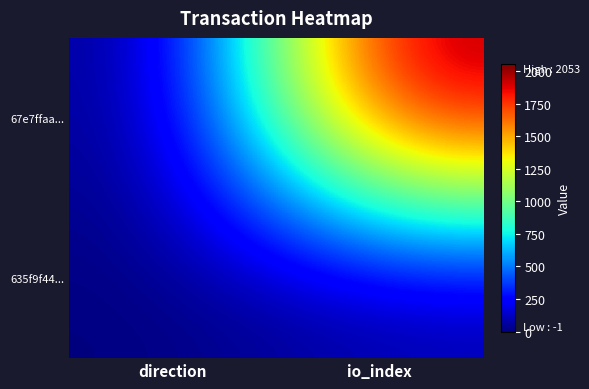

What is the minimum value shown in the chart?

-1